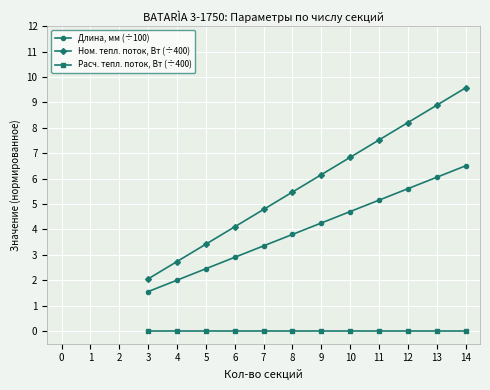

What is the average value of the Длина, мм (÷100) series?

4.0